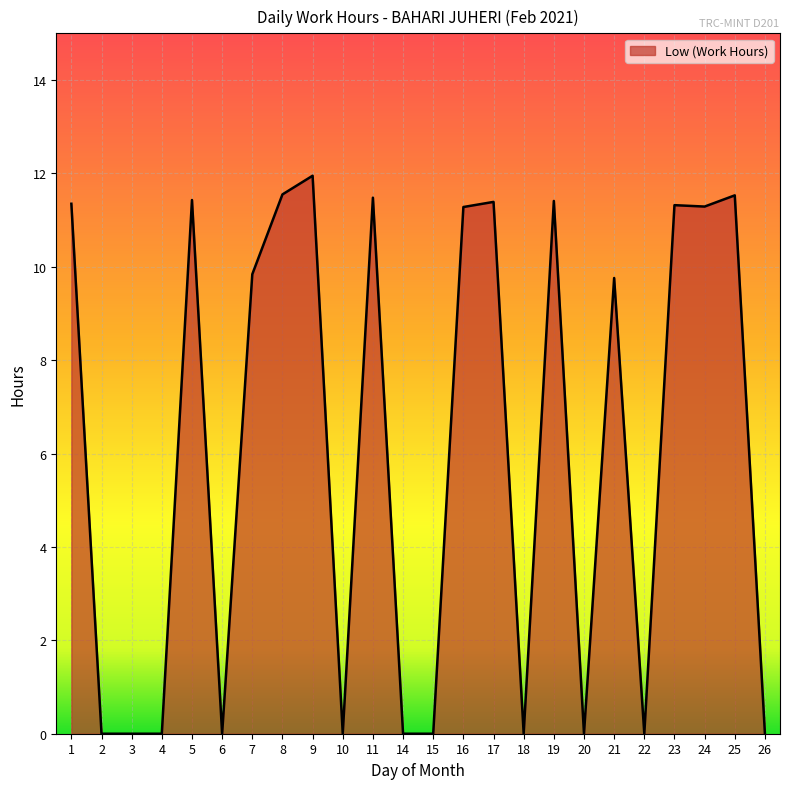

What is the change in value from 2 to 5?

+11.4